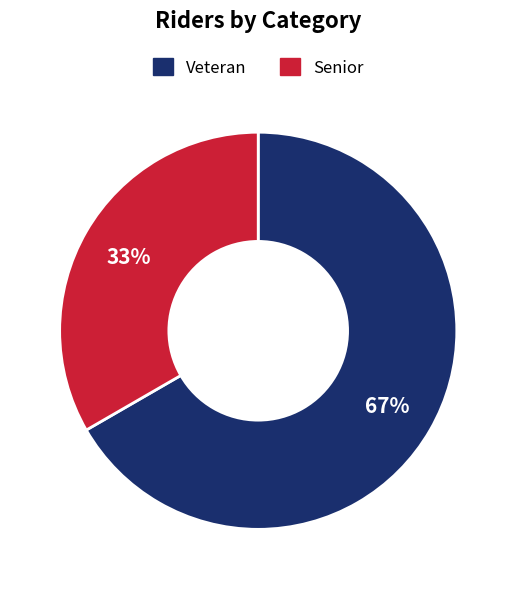

Rank the categories by value from highest to lowest.

Veteran, Senior